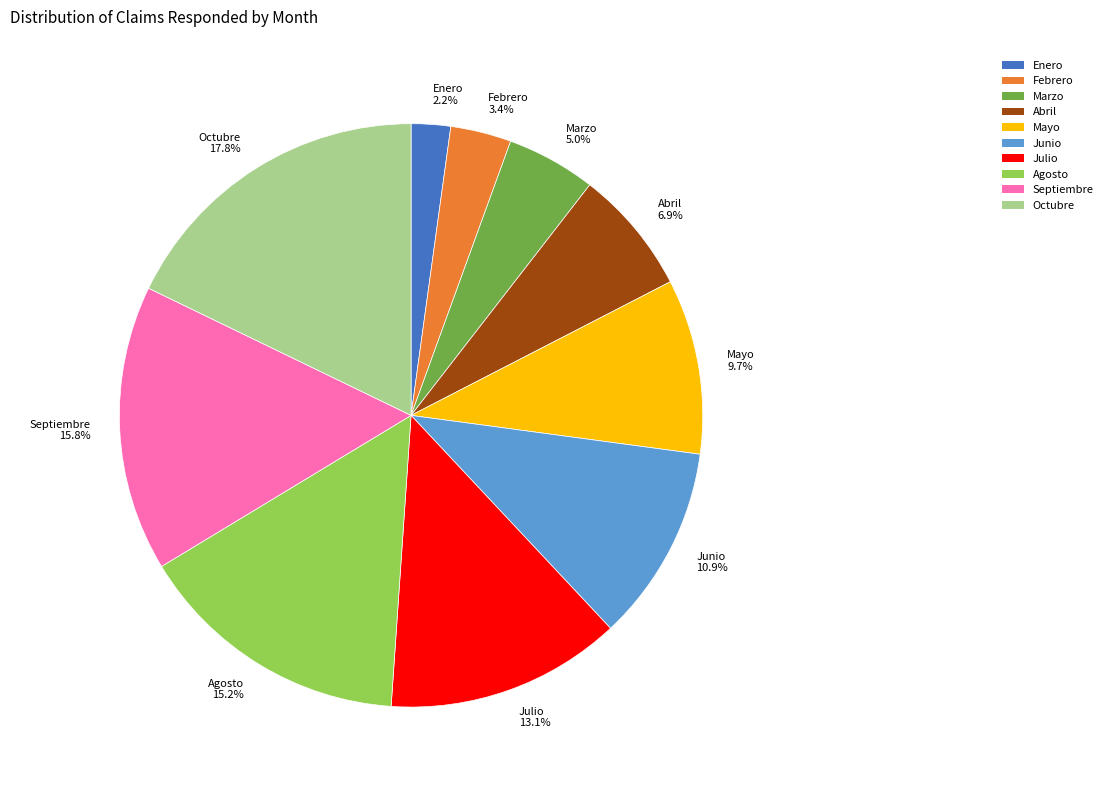

To the nearest percent, what portion does Septiembre represent?

16%